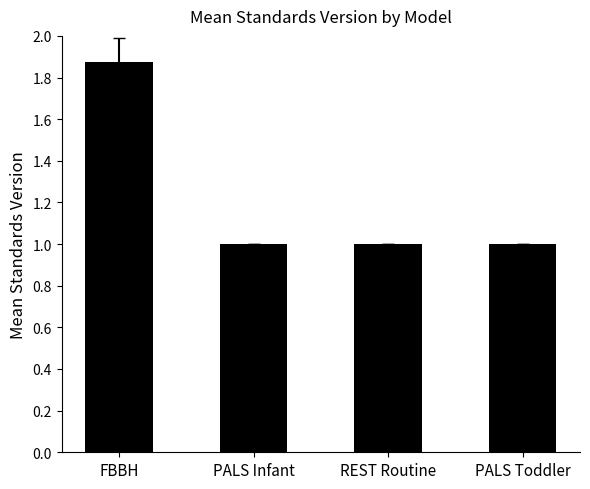

What position from the left is REST Routine?

3